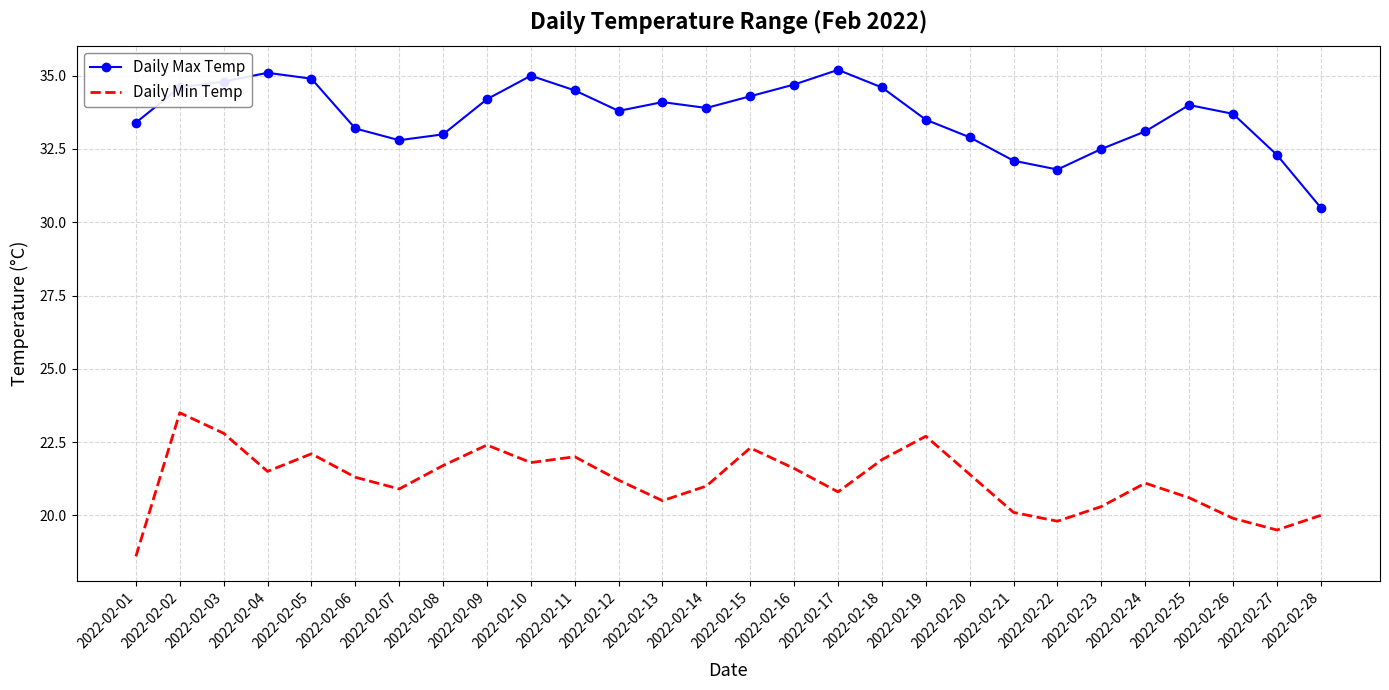

What is the total value across all series at 2022-02-18?

56.5